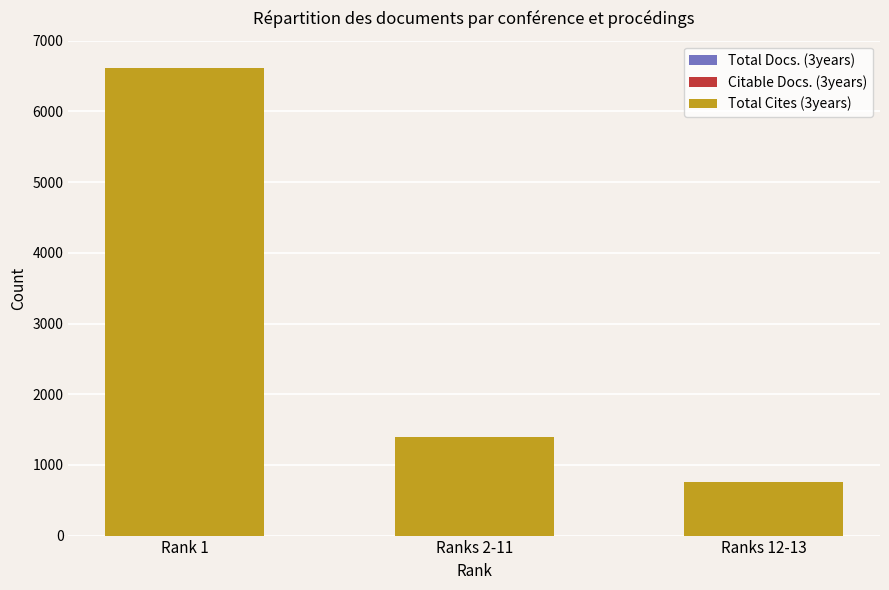

What is the greatest value displayed?

6615